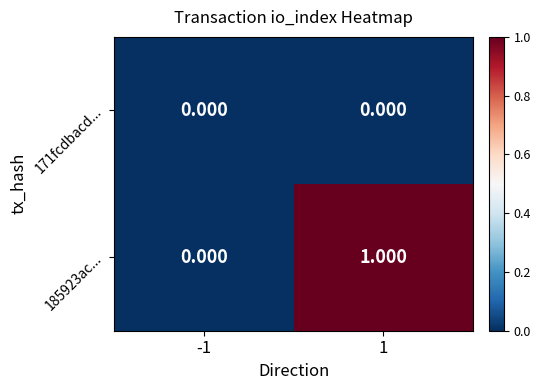

Is the value of 185923ac... at 1 greater than the value of 171fcdbacd... at -1?

Yes